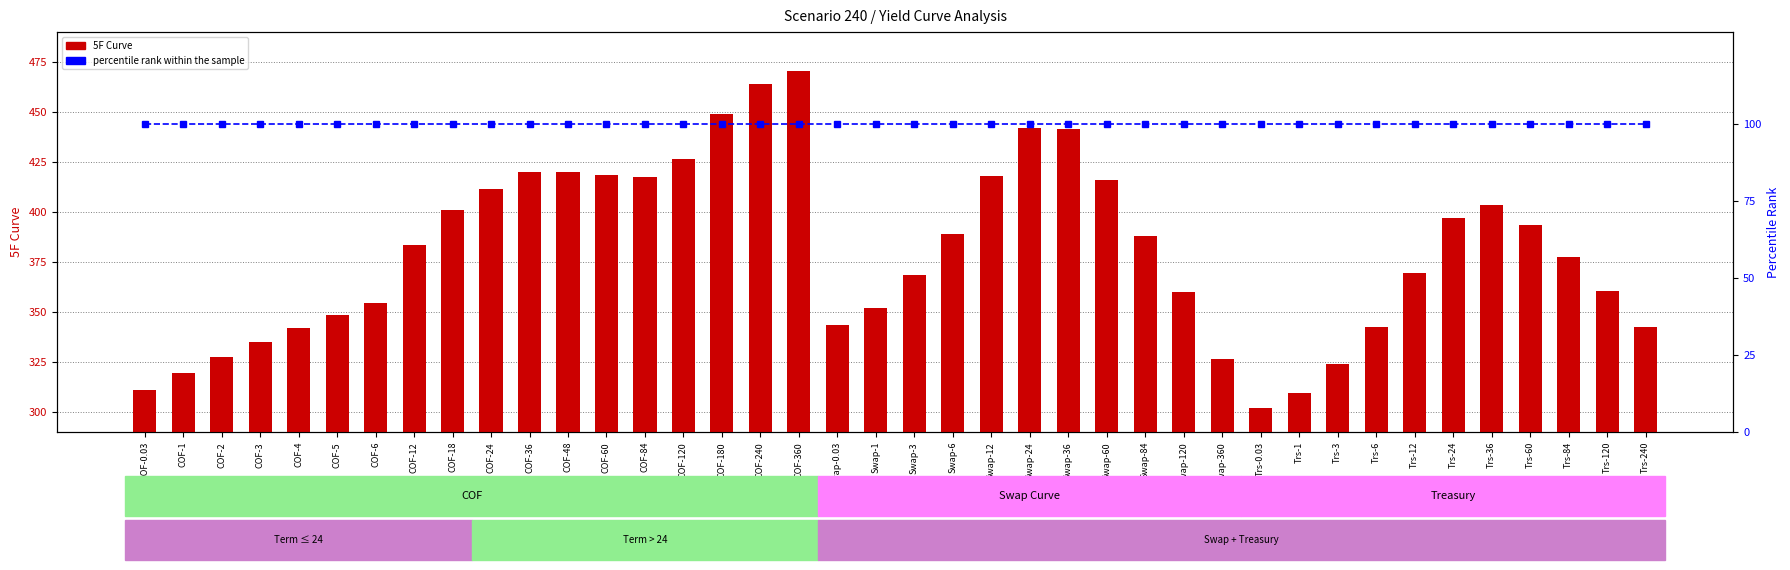

Between COF-3 and COF-12, which is larger?

COF-12